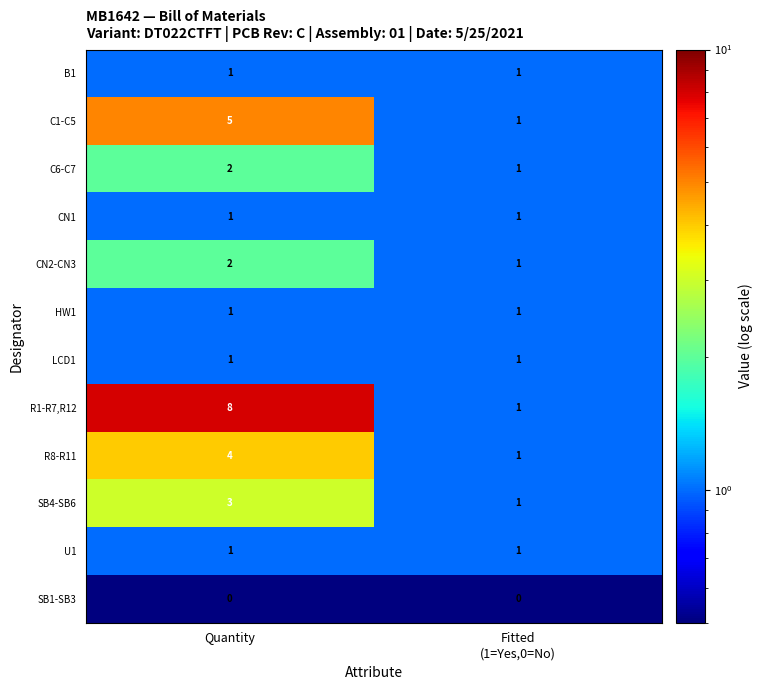

At how many categories does at least one series exceed 3?

1